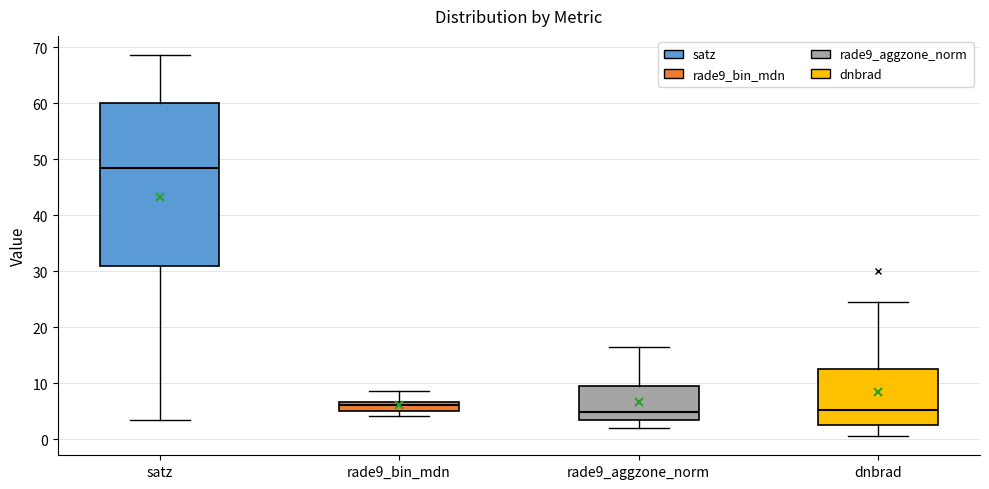

Which box is the tallest, from its lower edge to its upper edge?

satz